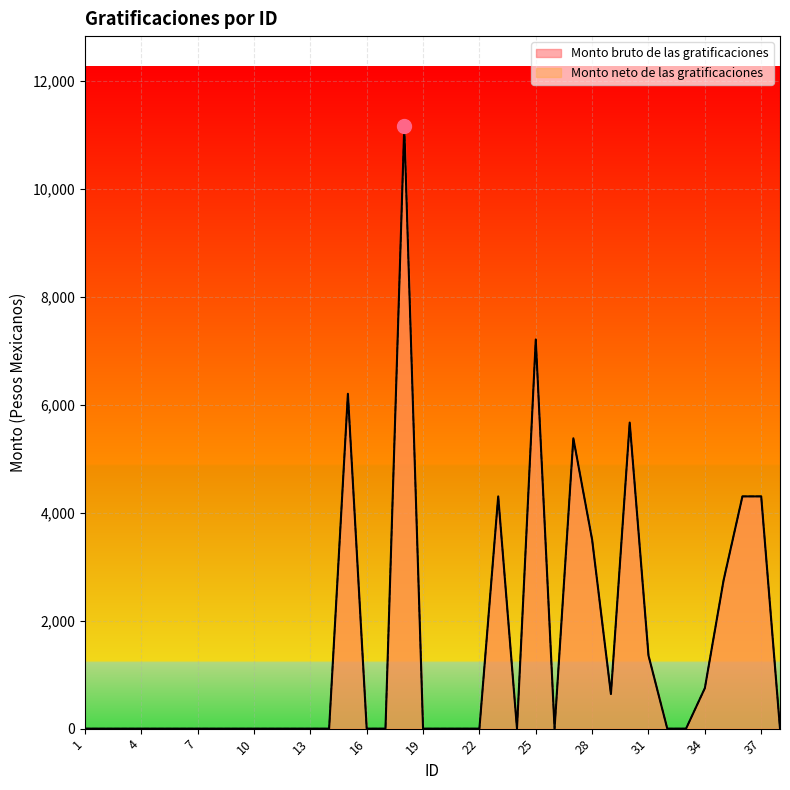

What value does the Monto neto de las gratificaciones series have at 36?

4300.0